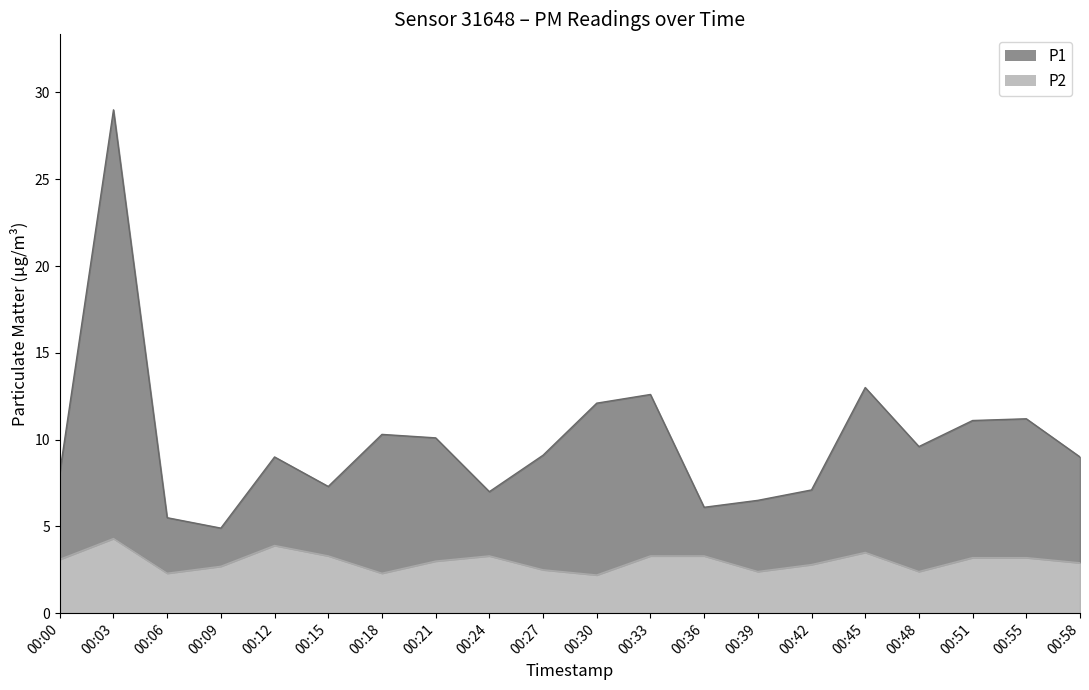

Between 00:33 and 00:55, which series saw the biggest shift?

P1